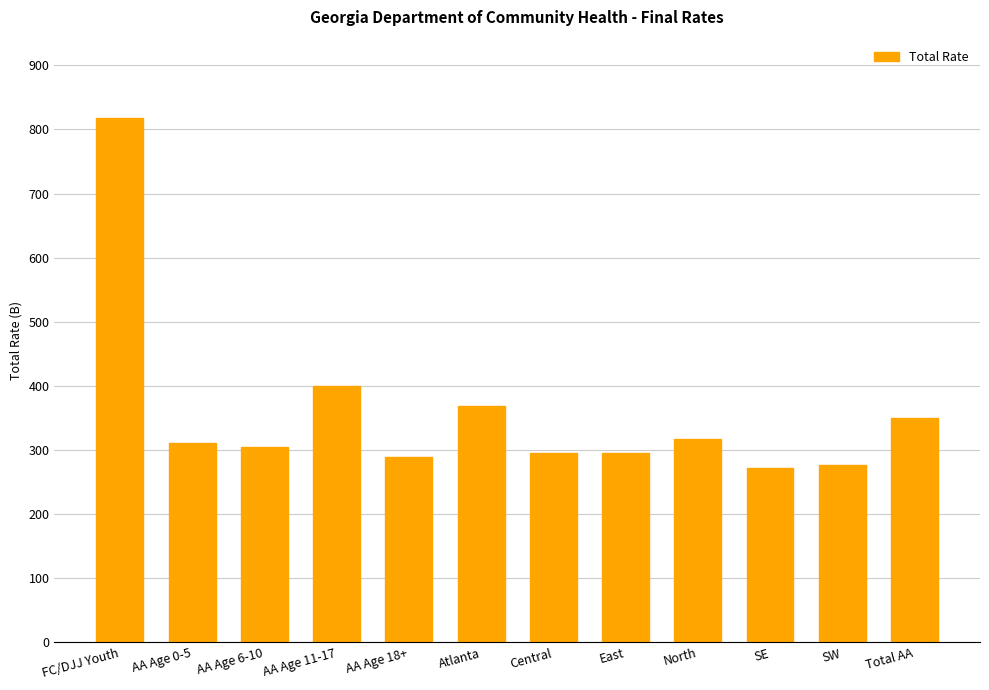

The chart shows a value of 396.2 at East. True or false?

False